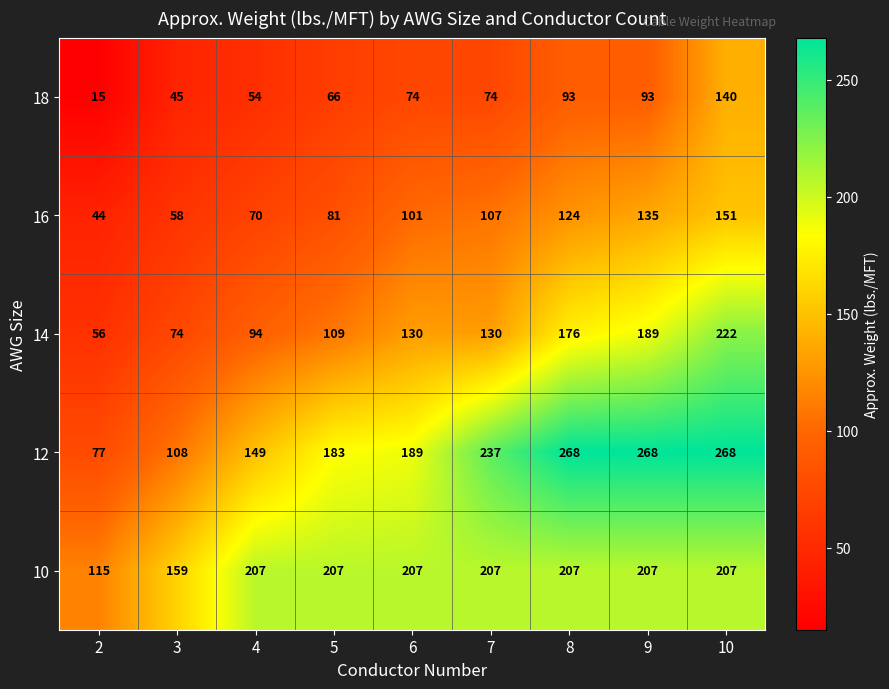

What is the minimum value shown in the chart?

15